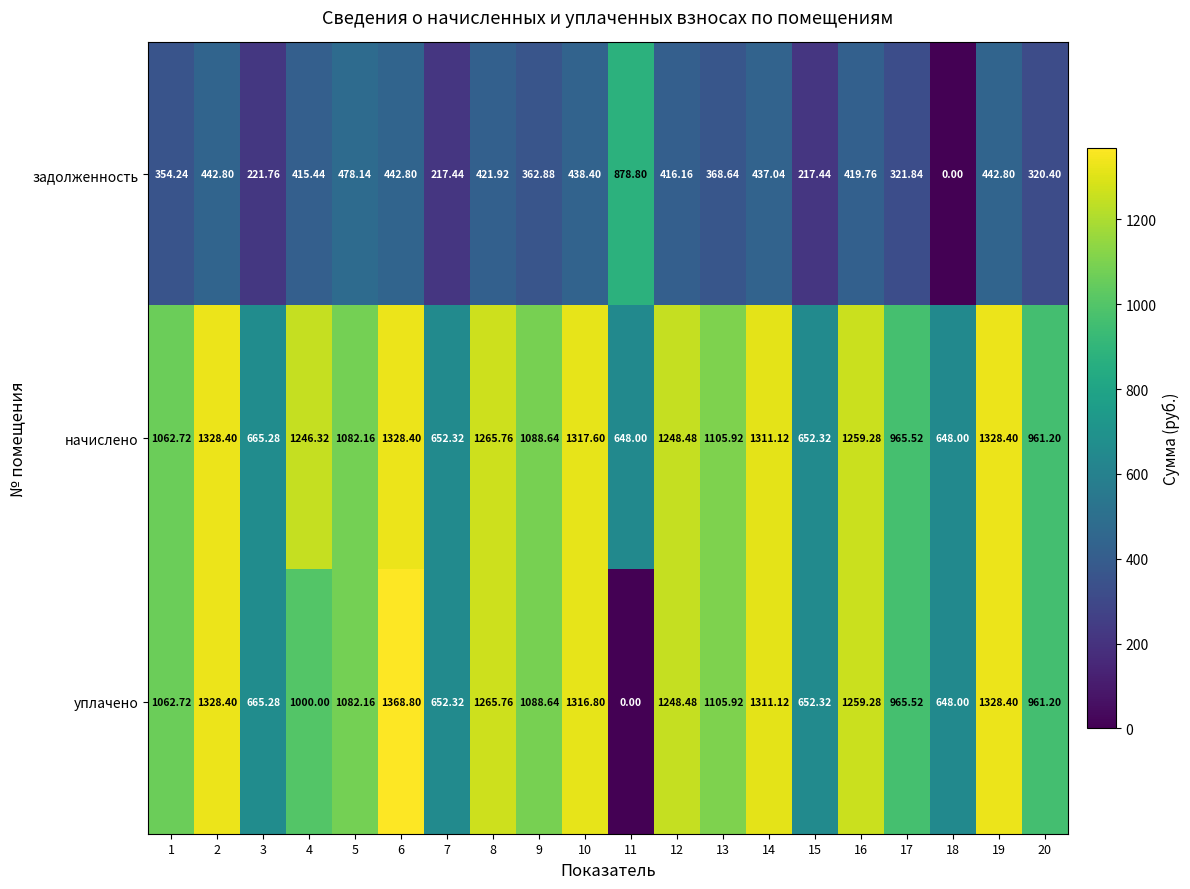

Is the value of уплачено at 16 greater than the value of начислено at 11?

Yes